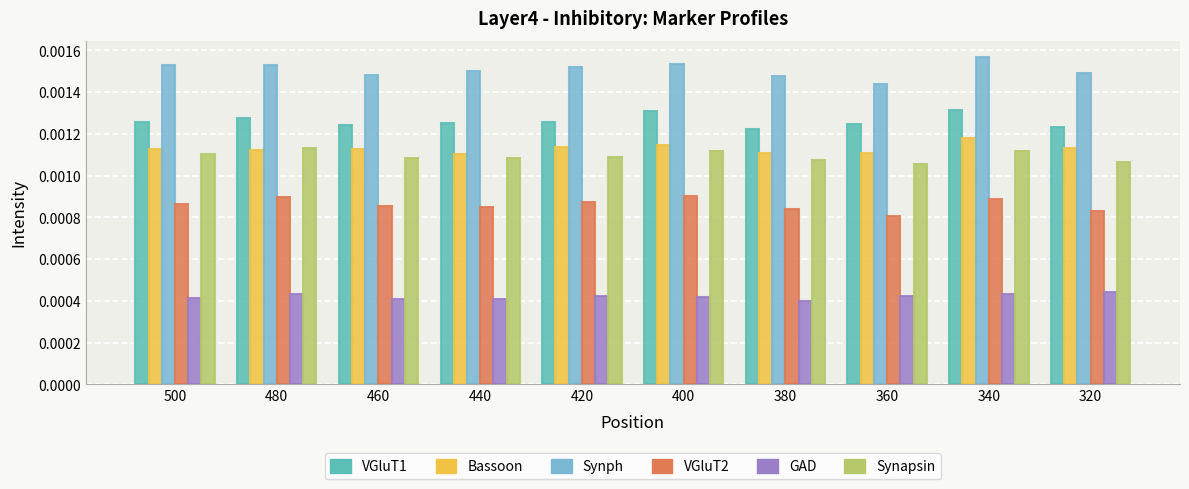

Which series has the largest range (max minus min)?

Synph